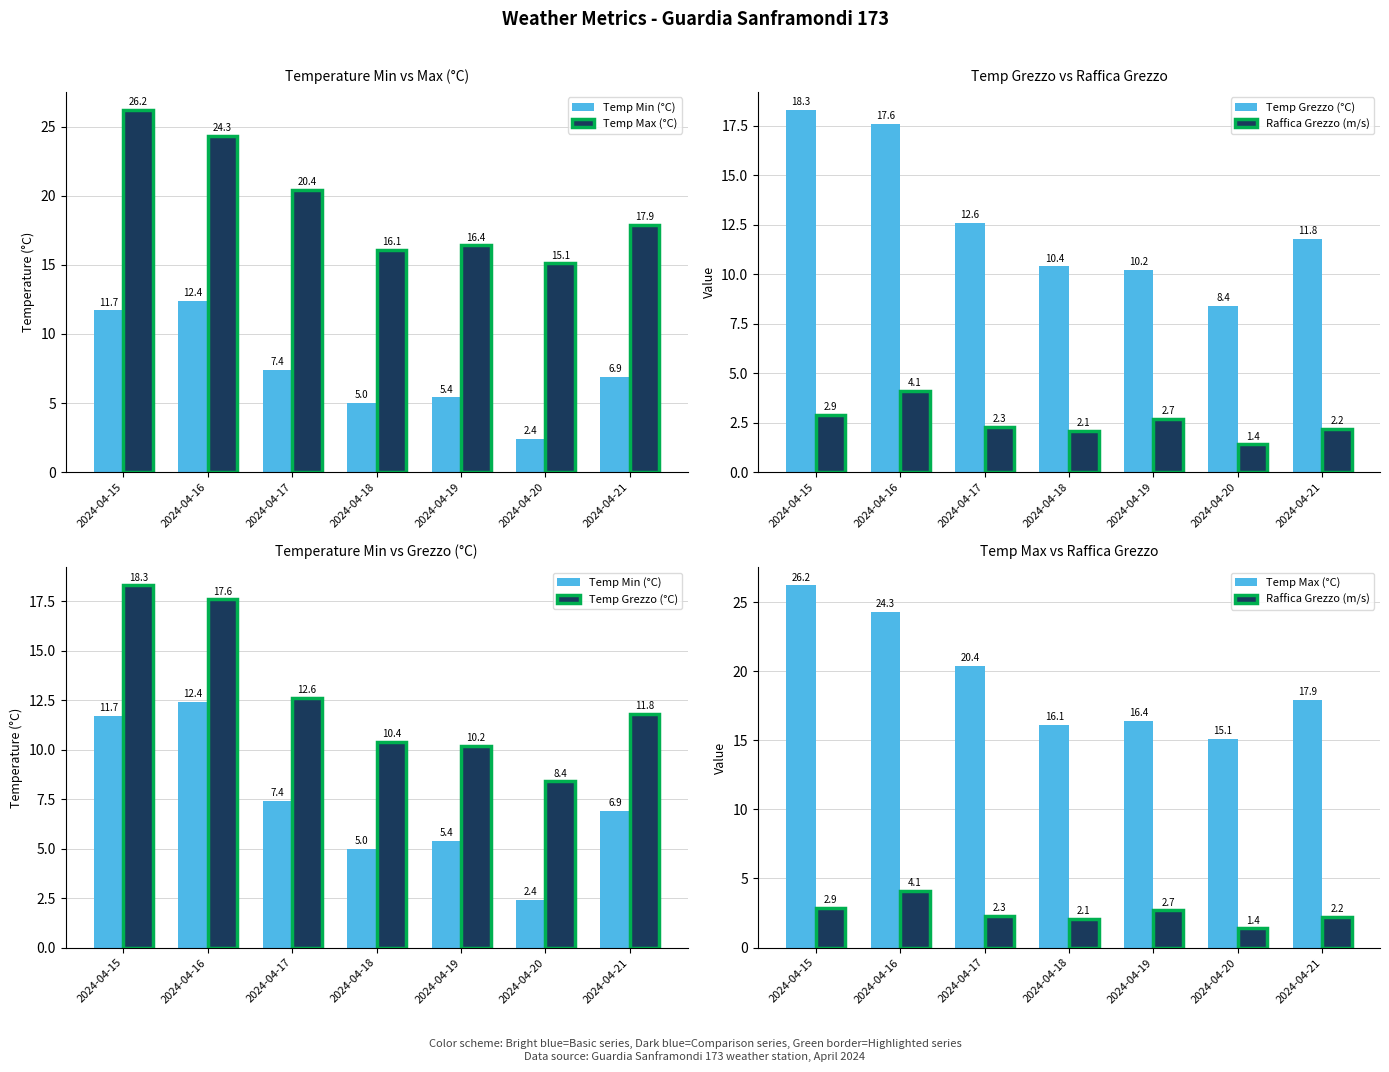

How many values in the Temp Min (°C) series exceed 6?

4